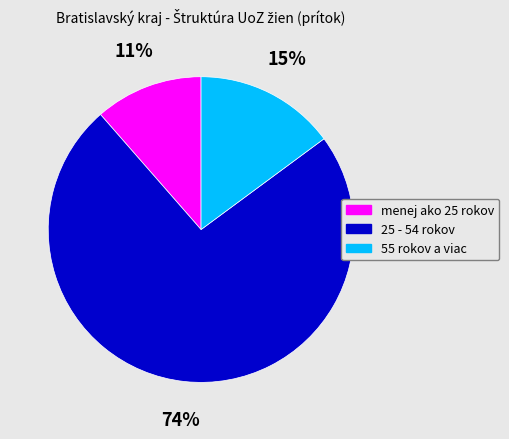

To the nearest percent, what is the combined percentage of 25 - 54 rokov and menej ako 25 rokov?

85%